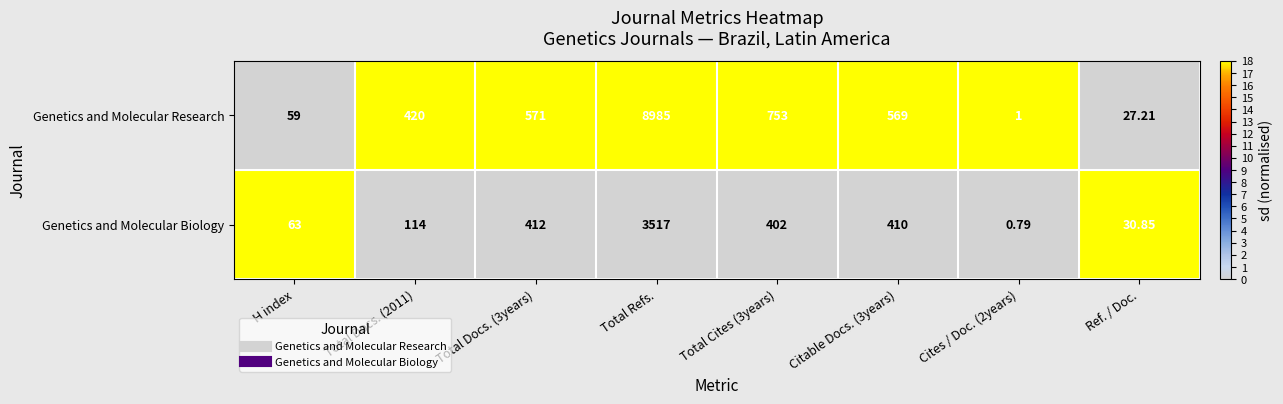

At which category is the sum across all series the highest?

Total Refs.